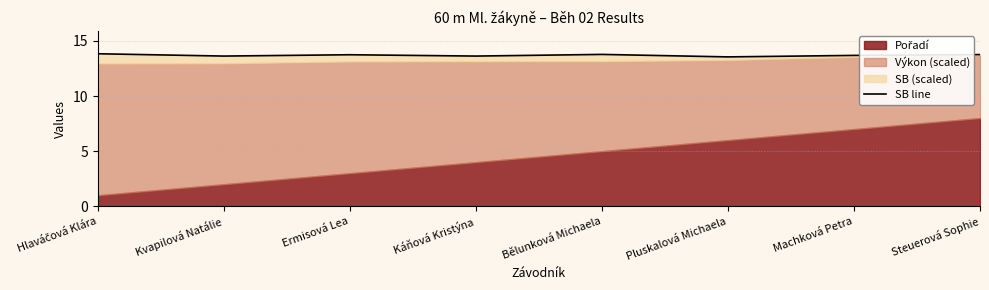

Between Bělunková Michaela and Hlaváčová Klára, which is larger?

Hlaváčová Klára